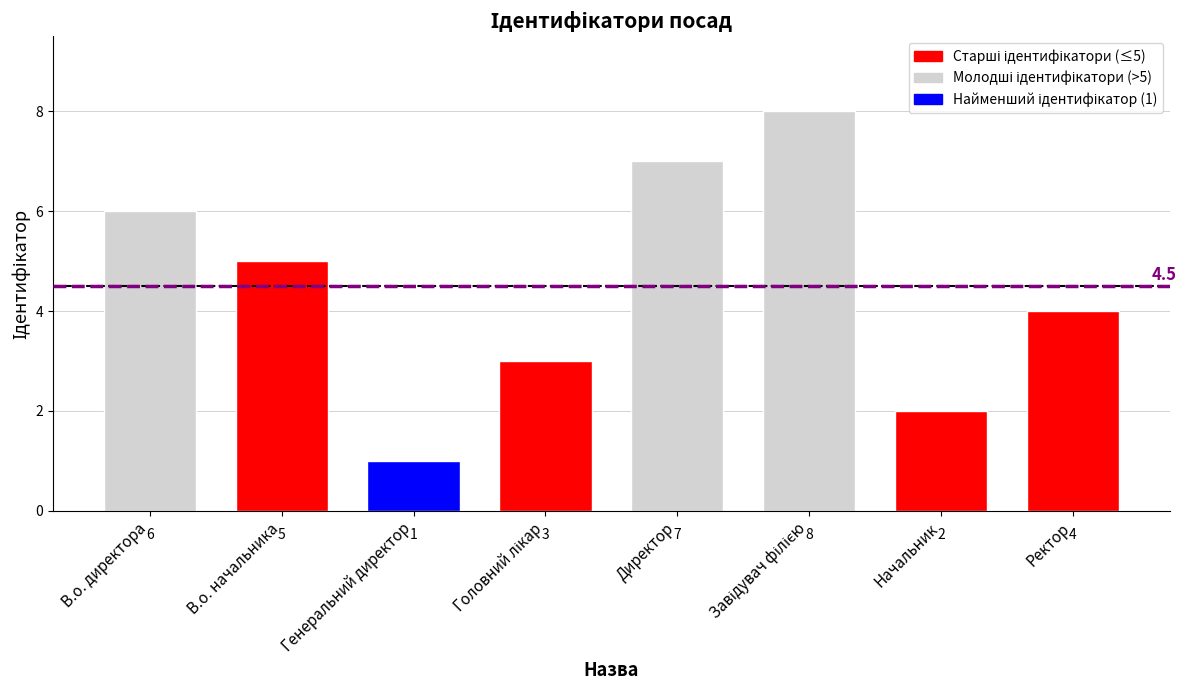

Where is the data nearest to the value 4?

Ректор